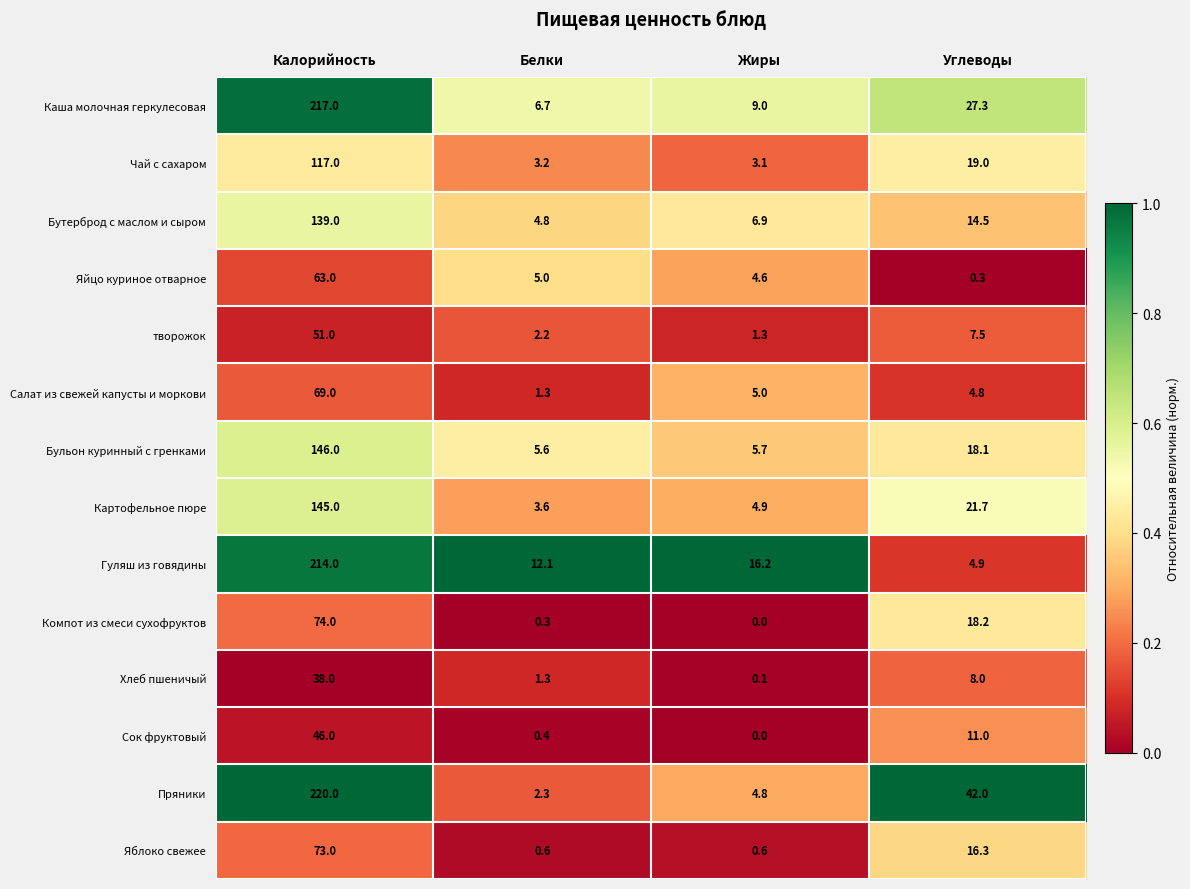

At which category is the sum across all series the highest?

Калорийность